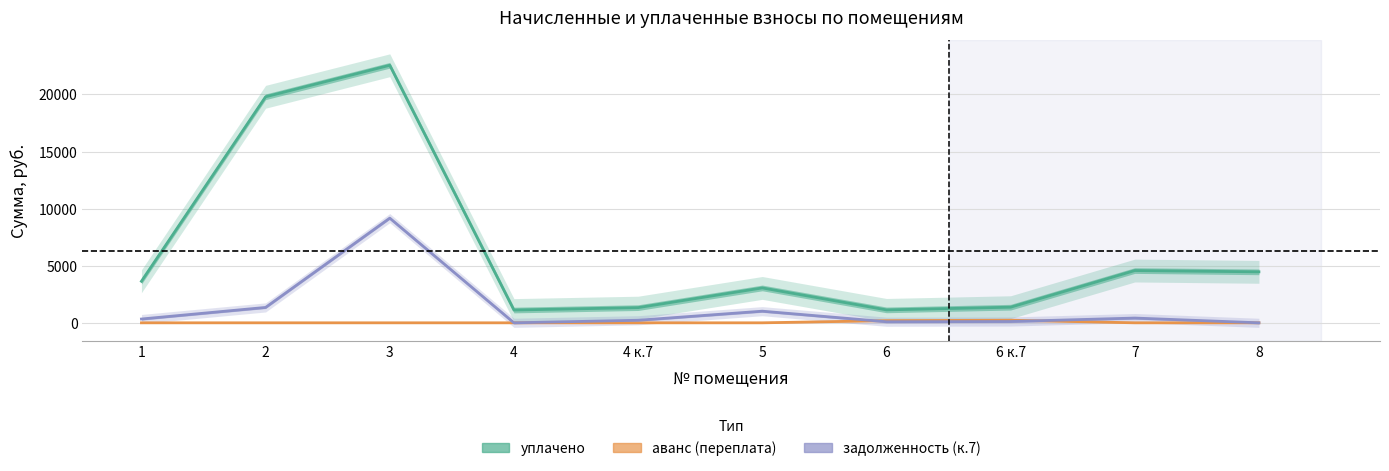

What is the label of the 2nd point from the right?

7